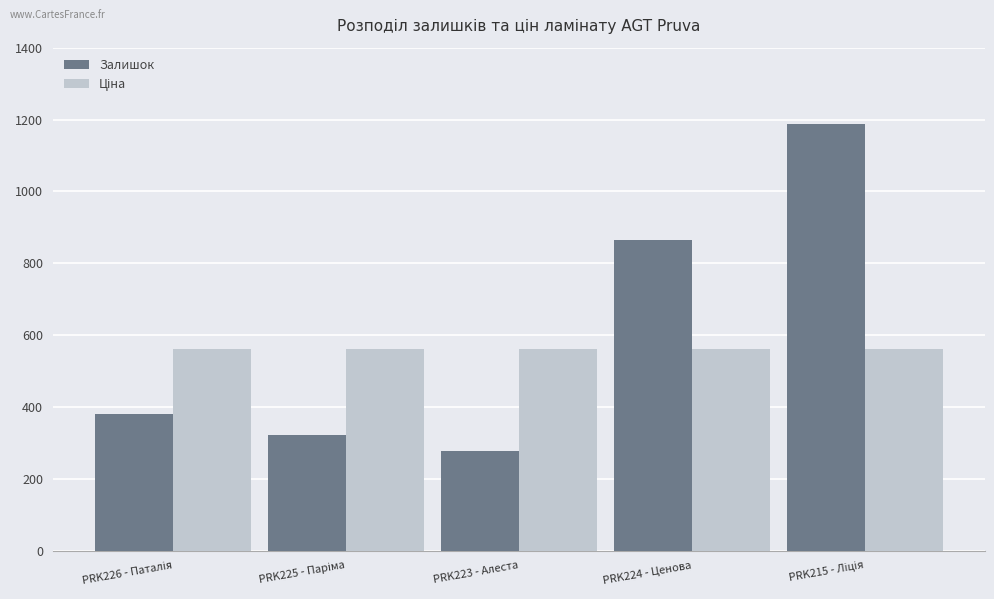

What is the highest value of the Залишок series?

1188.0